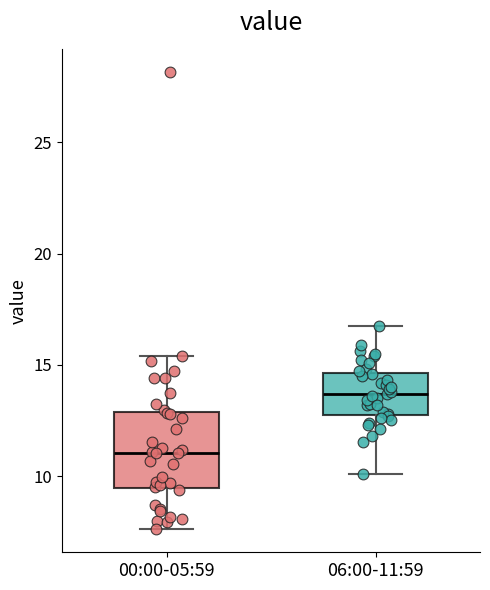

Where does the median line of the box for 00:00-05:59 sit on the y-axis? The values are not printed on the chart, so give them approximately, as read against the axis.

11.0